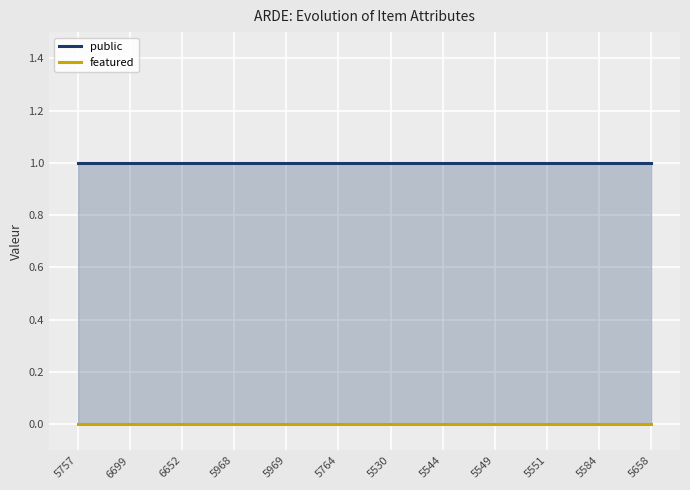

Is the value of public at 5764 greater than the value of featured at 6652?

Yes